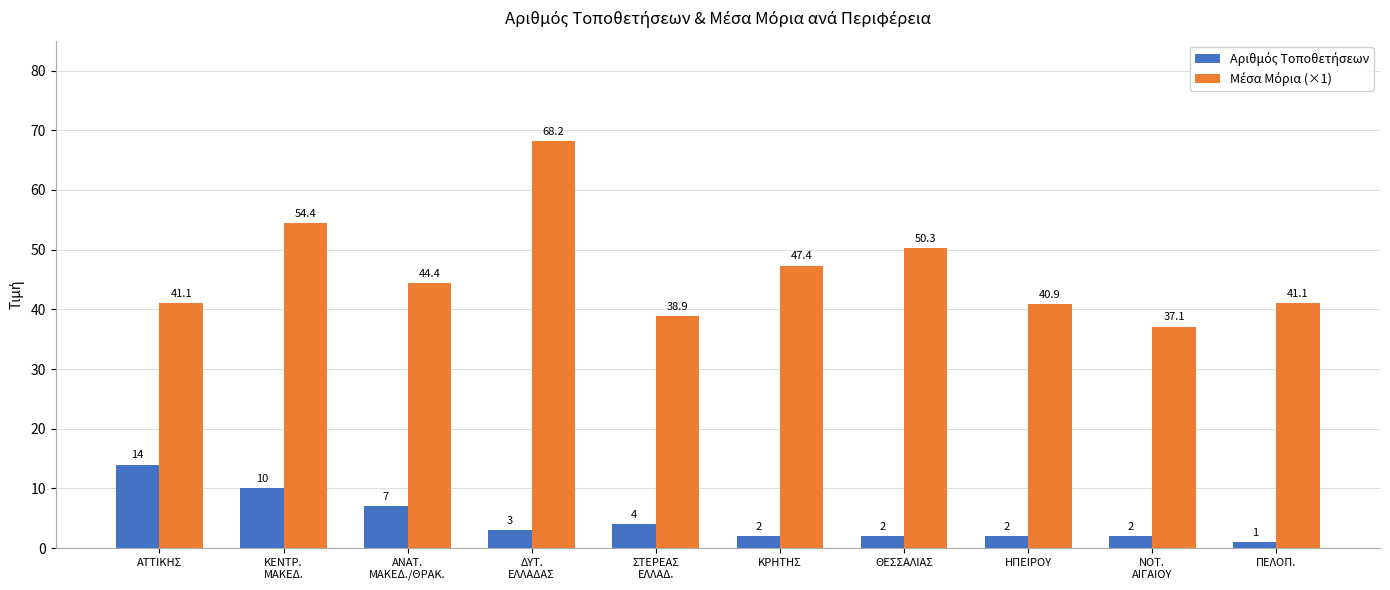

At how many categories does at least one series exceed 24?

10